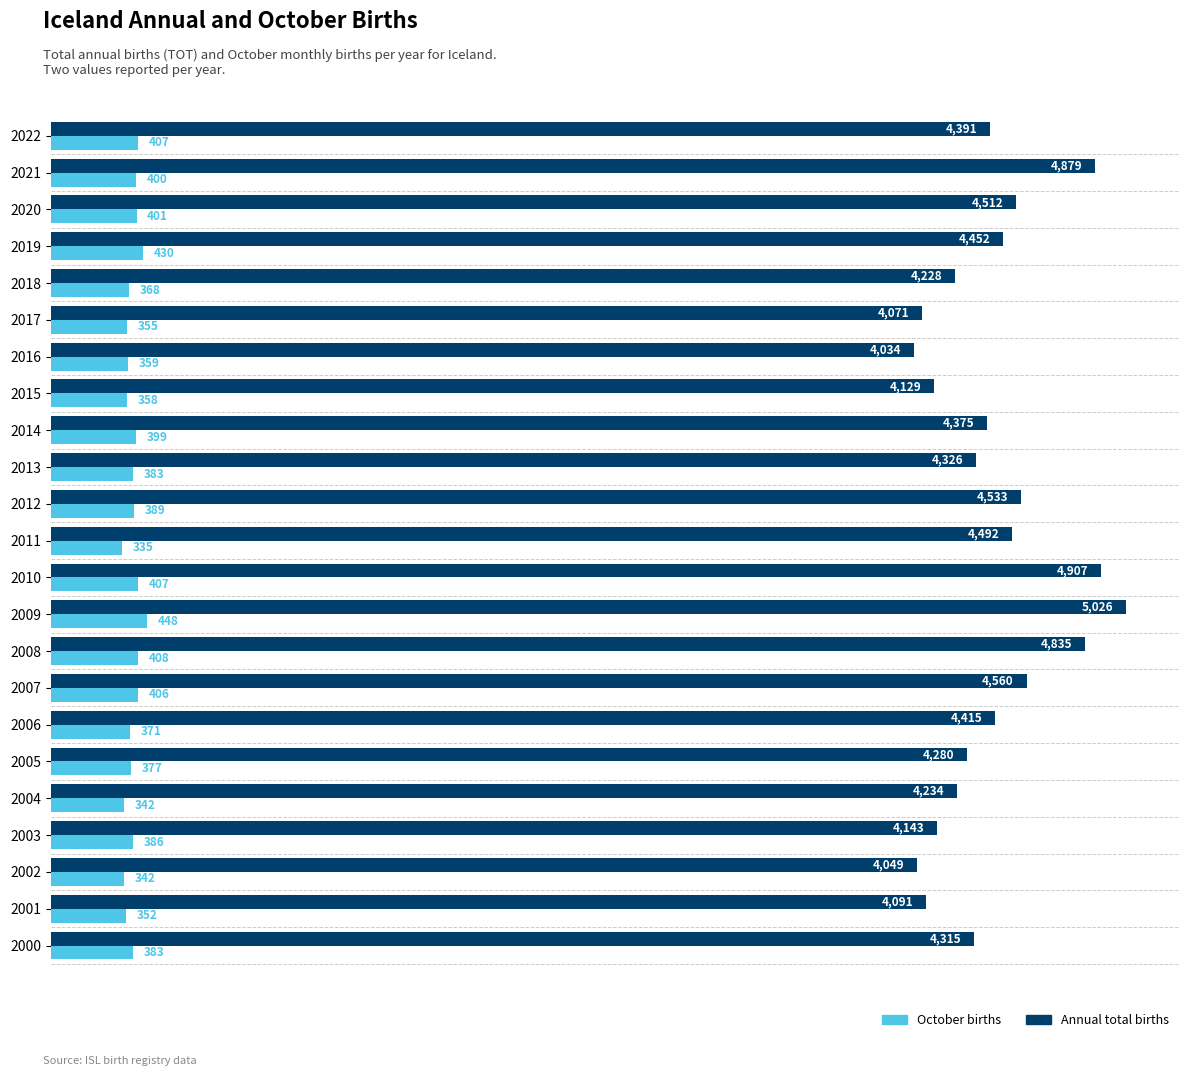

Between 2007 and 2017, which series saw the biggest shift?

Annual total births